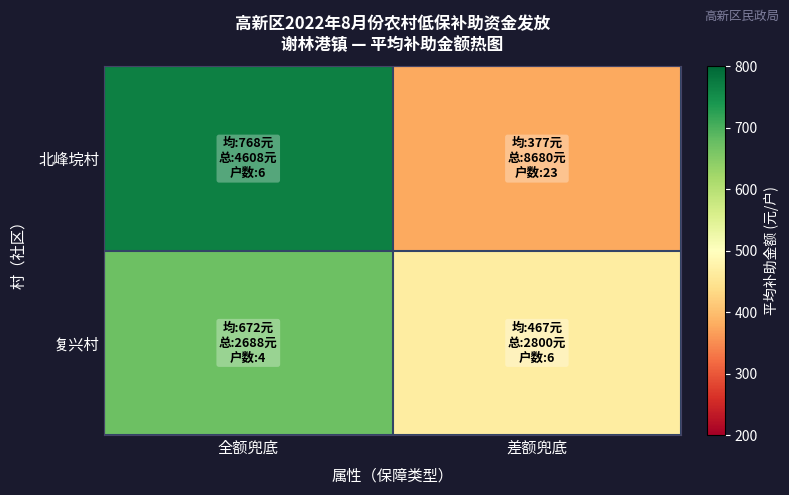

Reading left to right, extract all data points from this chart.

北峰垸村: 全额兜底=768.0	差额兜底=377.4
复兴村: 全额兜底=672.0	差额兜底=466.7